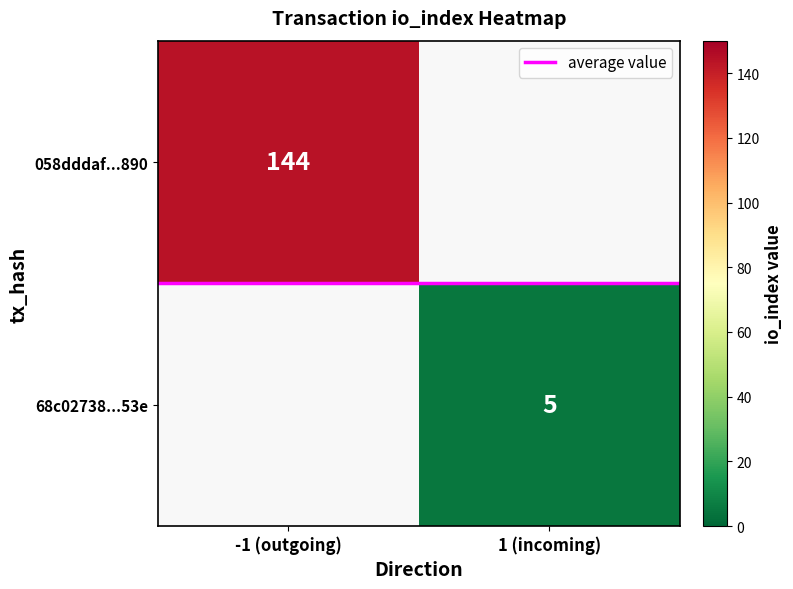

At how many categories does at least one series exceed 72?

1